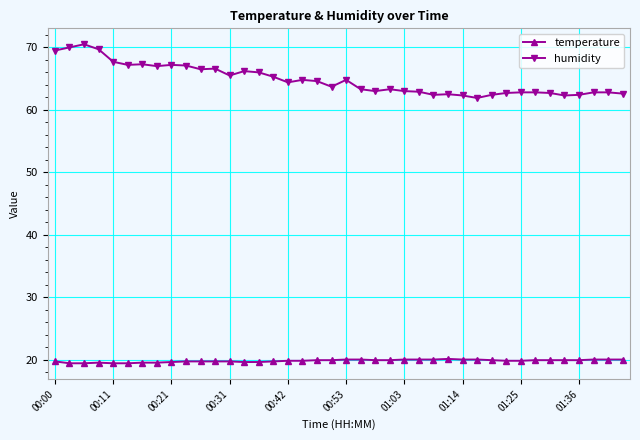

What is the minimum value shown in the chart?

19.4